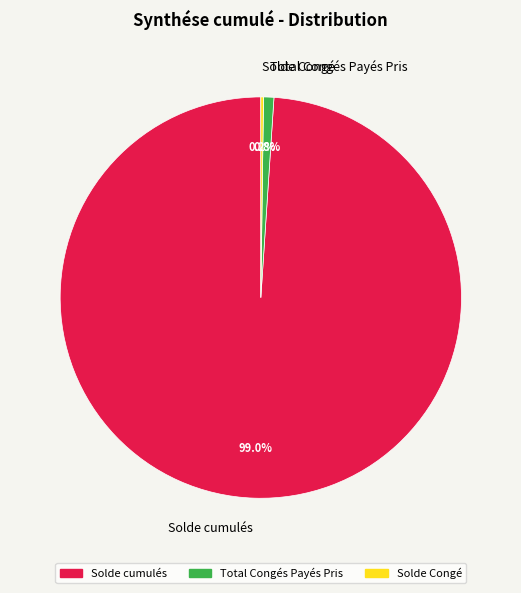

Which slice represents more than half of the pie?

Solde cumulés